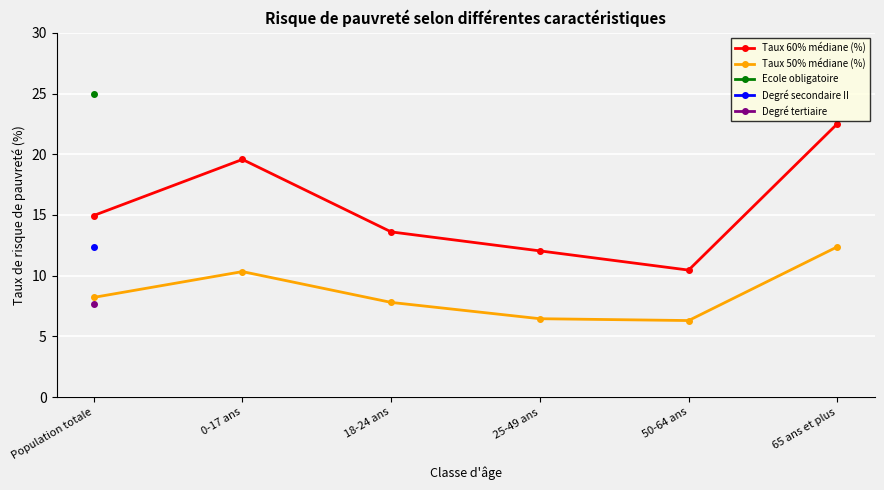

What are all the series names shown in the legend?

Taux 60% médiane (%), Taux 50% médiane (%), Ecole obligatoire, Degré secondaire II, Degré tertiaire